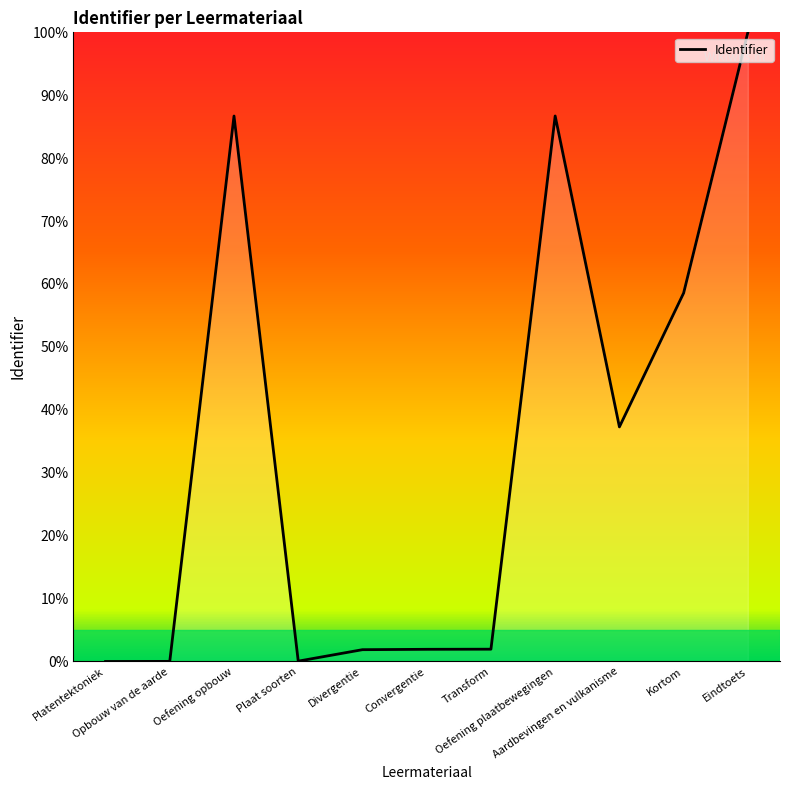

True or false: there are more than 0 points higher than both neighbors.

True